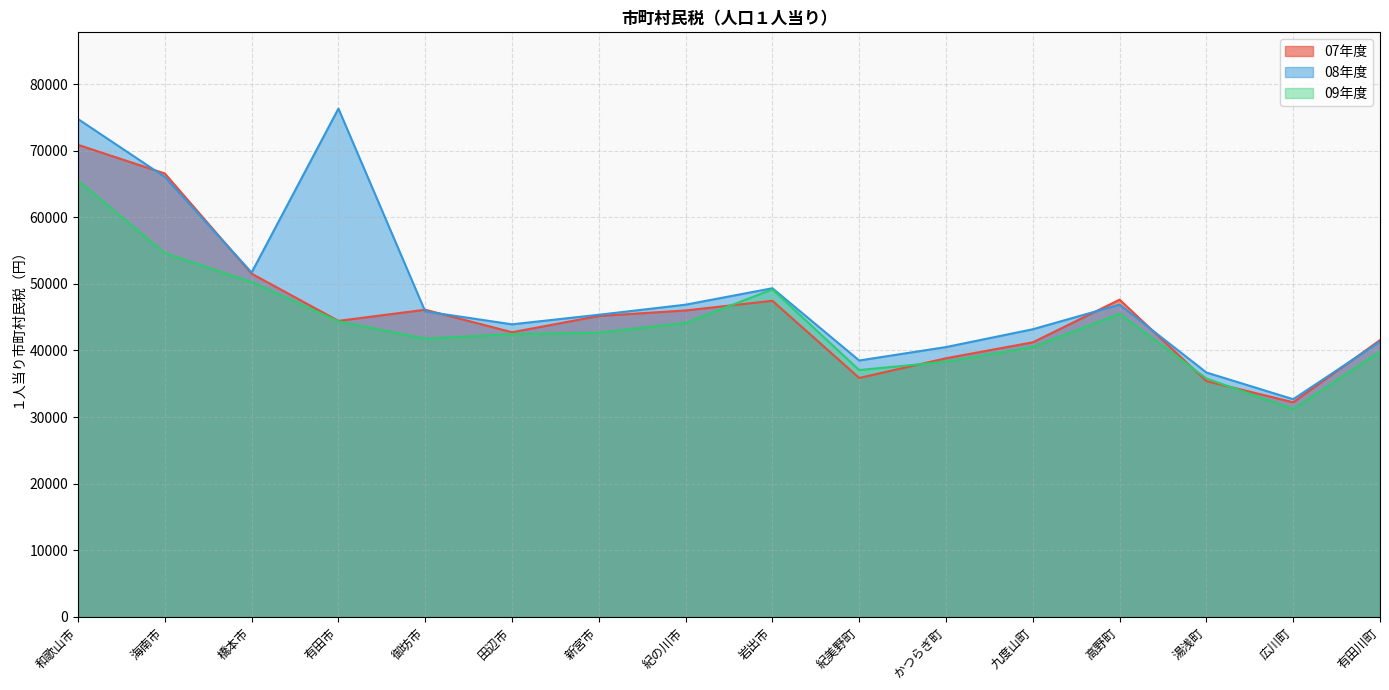

What is the value of the 07年度 point at the 16th from the left?

41555.7